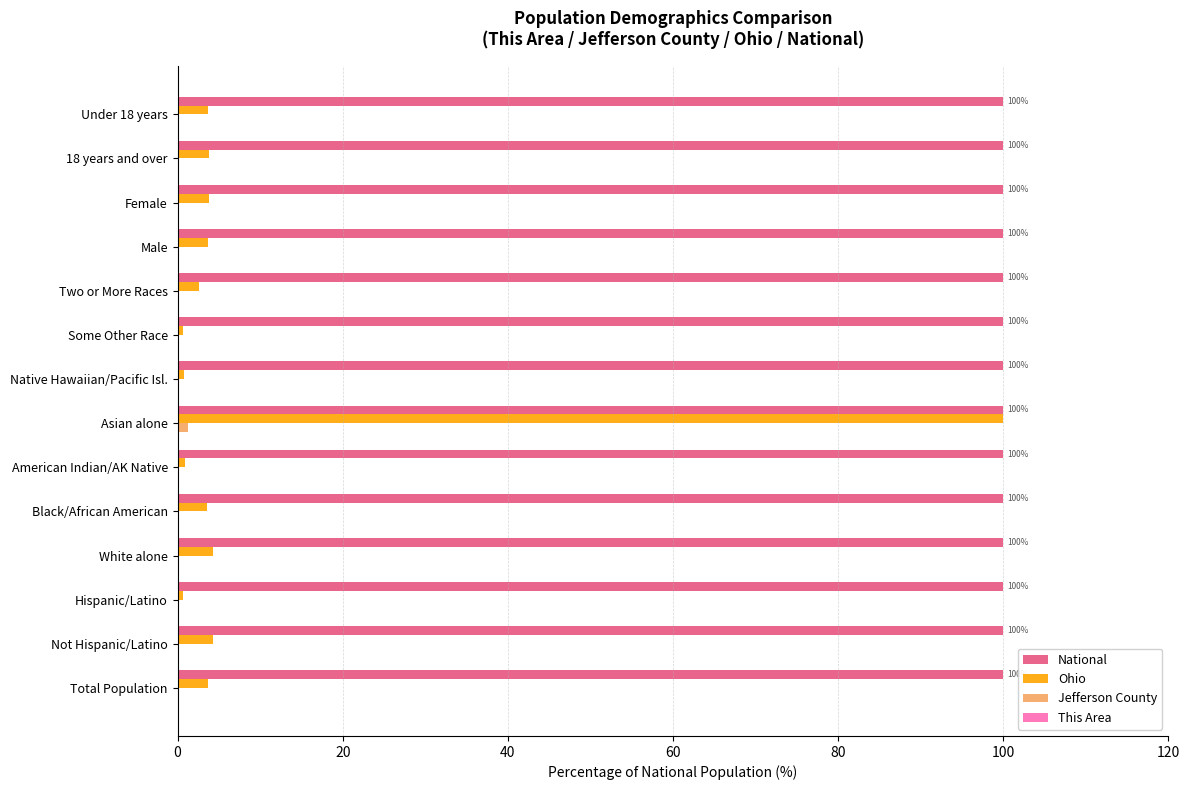

What is the maximum value shown in the chart?

100.0